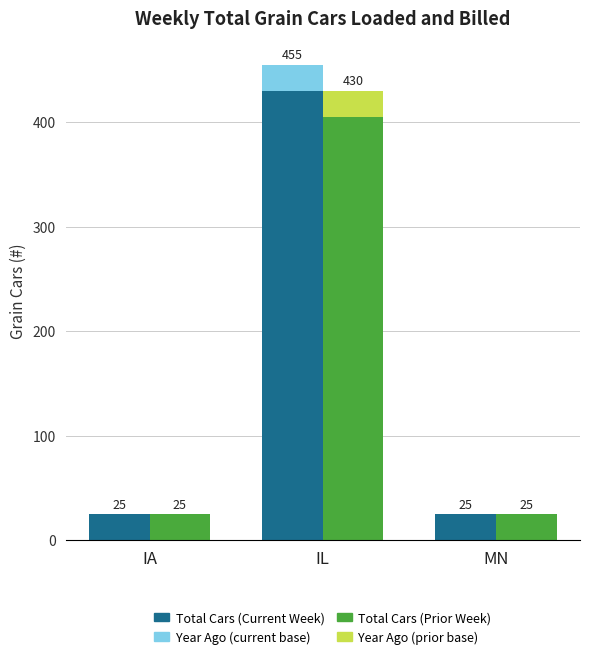

What is the difference between the maximum and minimum values in the Year Ago vs Current series?

25